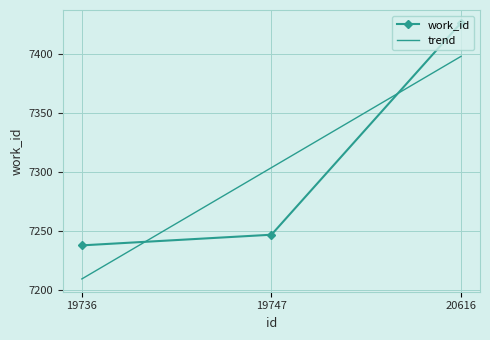

How many values in the trend series are below 7303?

1